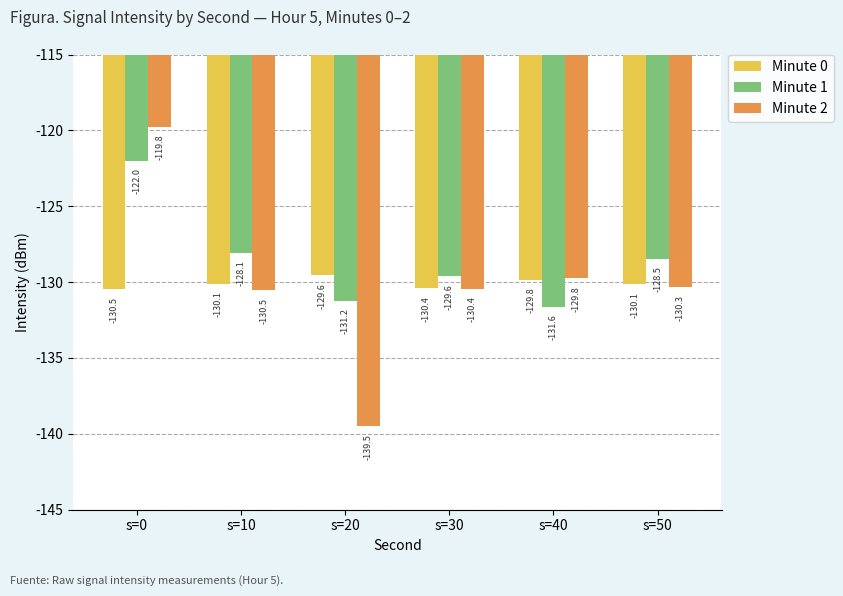

Which series has the largest range (max minus min)?

Minute 2